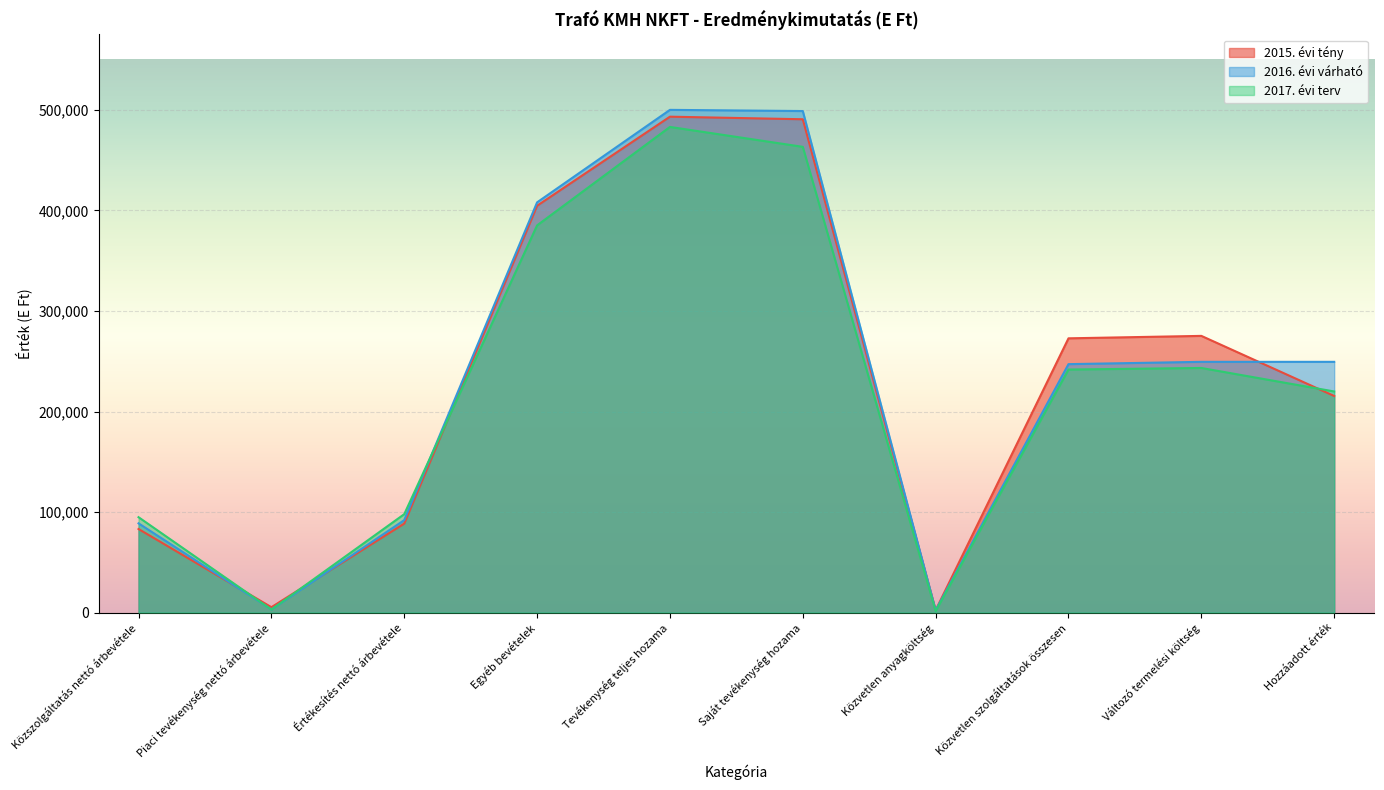

Read the 2017. évi terv value at Változó termelési költség.

243290